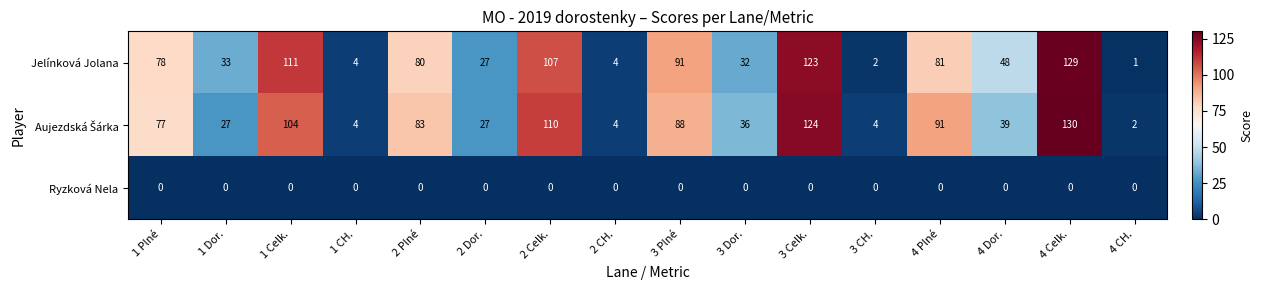

Which series changed the most between 1 CH. and 3 Plné?

Jelínková Jolana